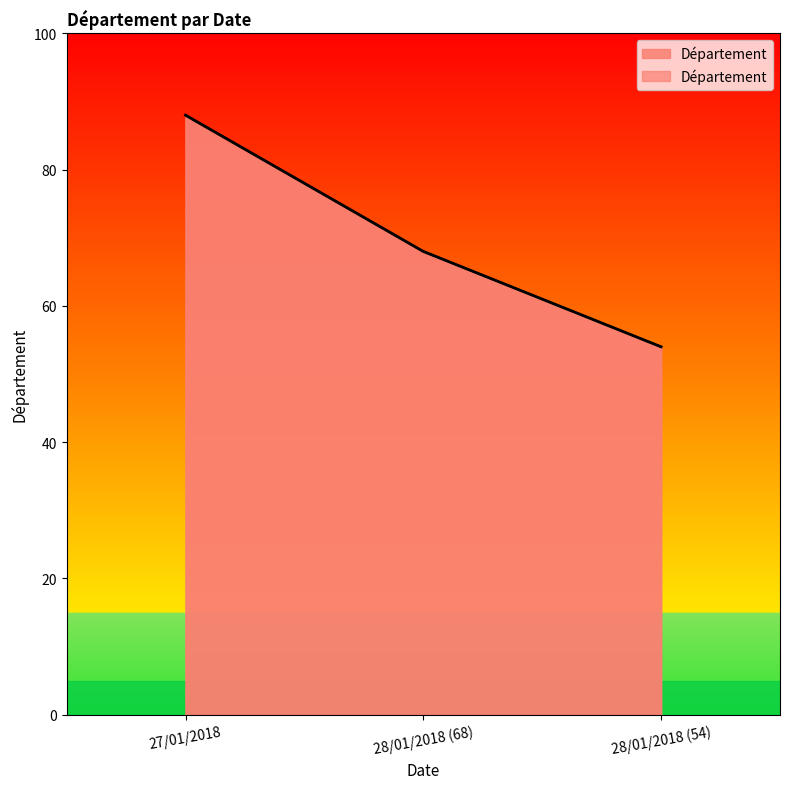

Read the value at 28/01/2018 (54).

54